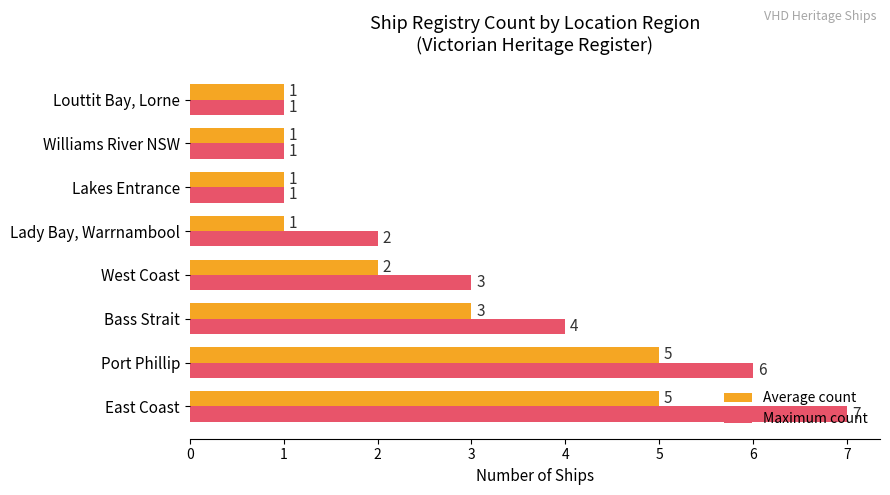

Which series has the largest range (max minus min)?

Maximum count